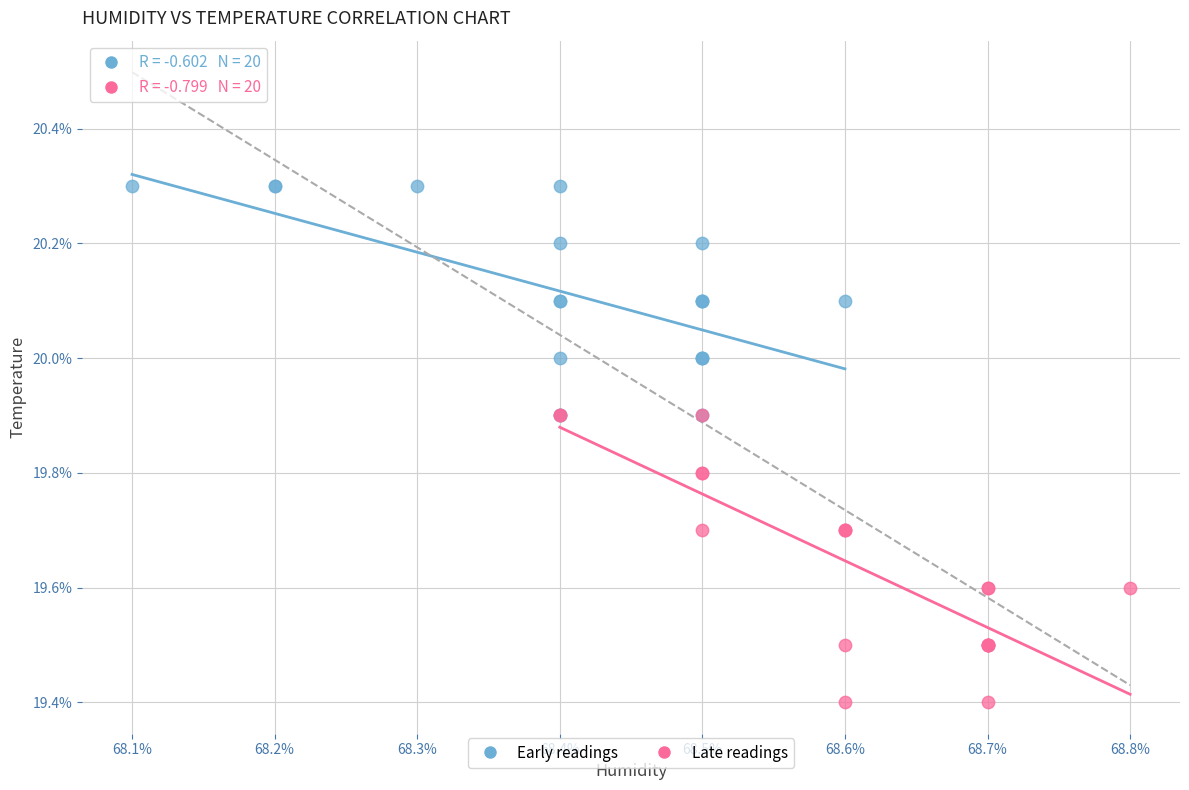

Which series reaches the maximum Y coordinate?

Early readings